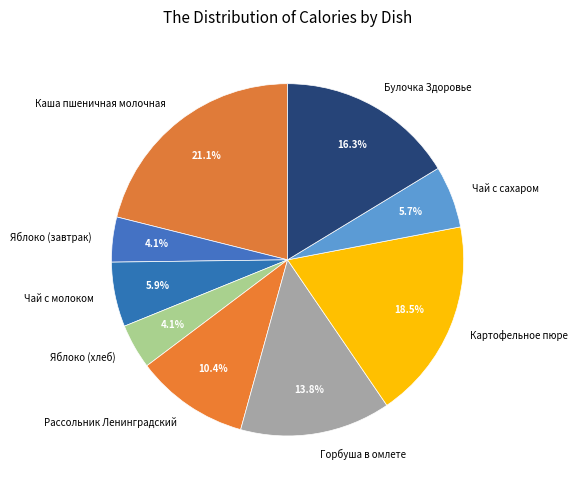

Is it true that Каша пшеничная молочная is 29% of the pie?

False